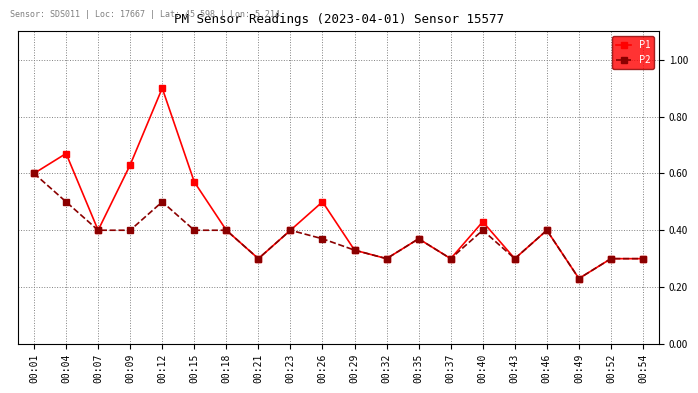

What is the value of the P1 point at the 5th from the left?

0.9